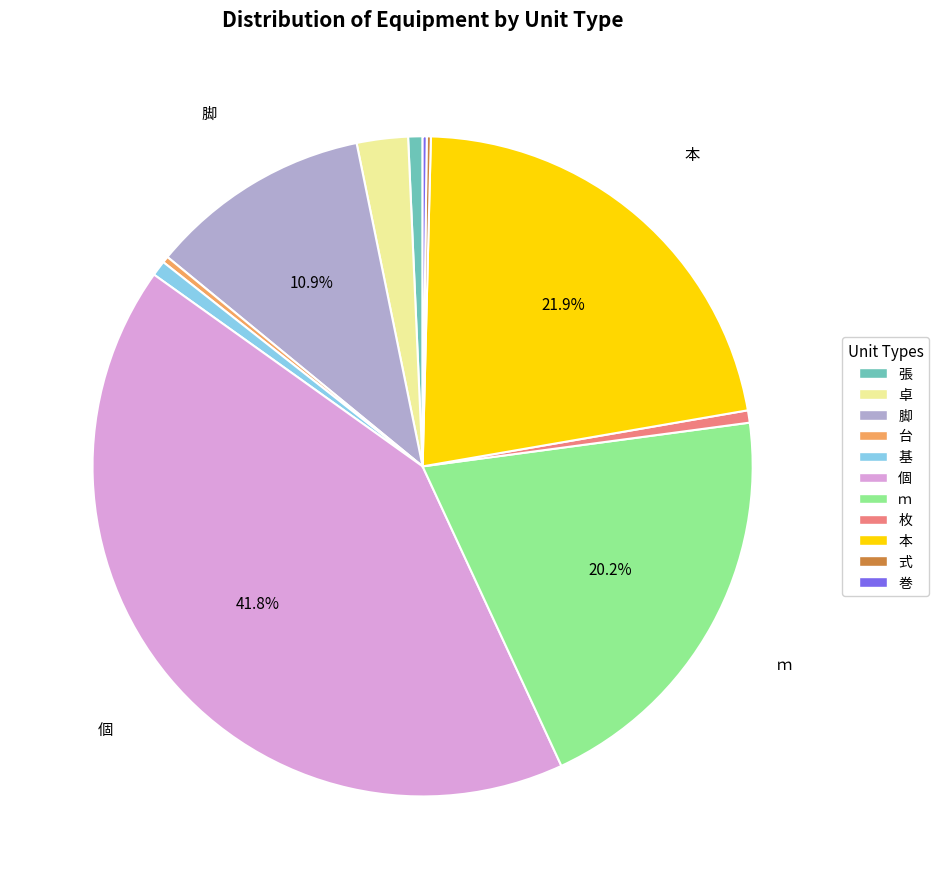

Is ｍ the majority of the pie?

No